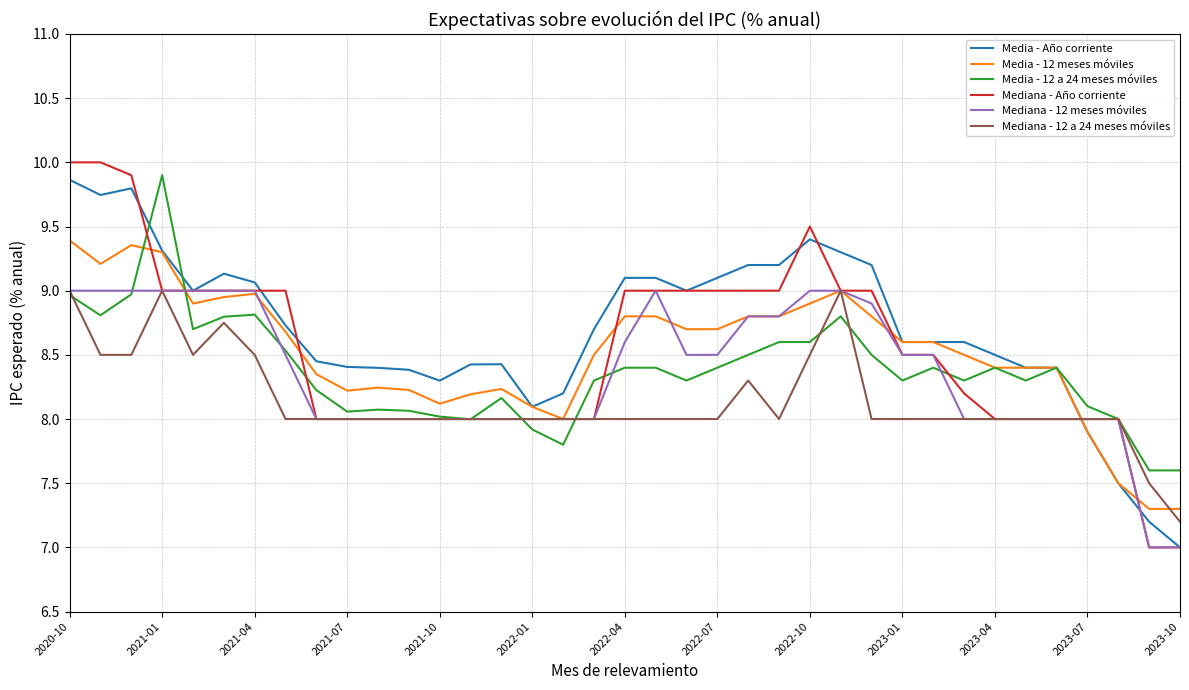

What is the maximum value shown in the chart?

10.0